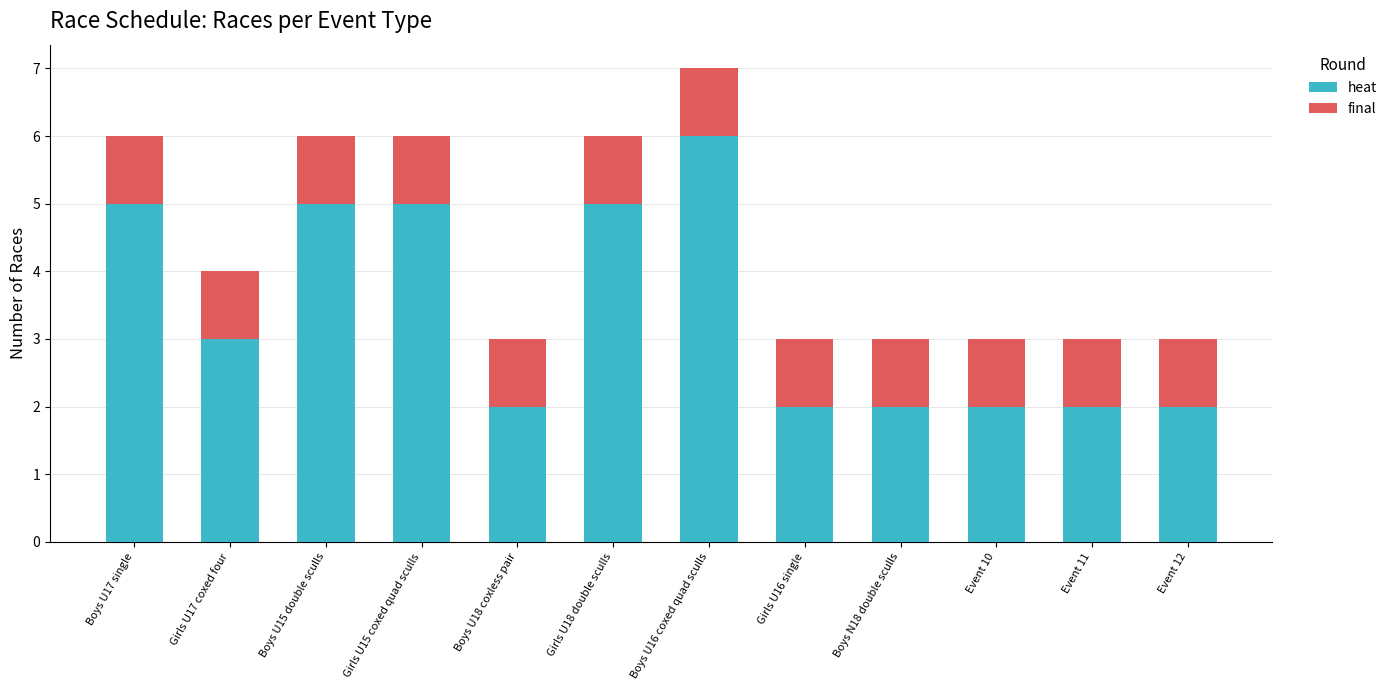

Reading right to left, list the values for the heat series.

Event 12=2	Event 11=2	Event 10=2	Boys N18 double sculls=2	Girls U16 single=2	Boys U16 coxed quad sculls=6	Girls U18 double sculls=5	Boys U18 coxless pair=2	Girls U15 coxed quad sculls=5	Boys U15 double sculls=5	Girls U17 coxed four=3	Boys U17 single=5